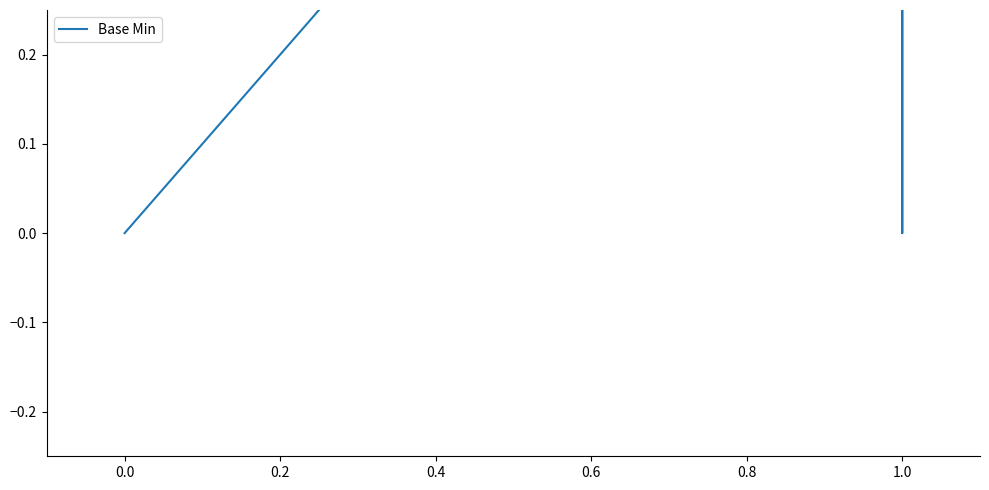

How many values are above zero?

2